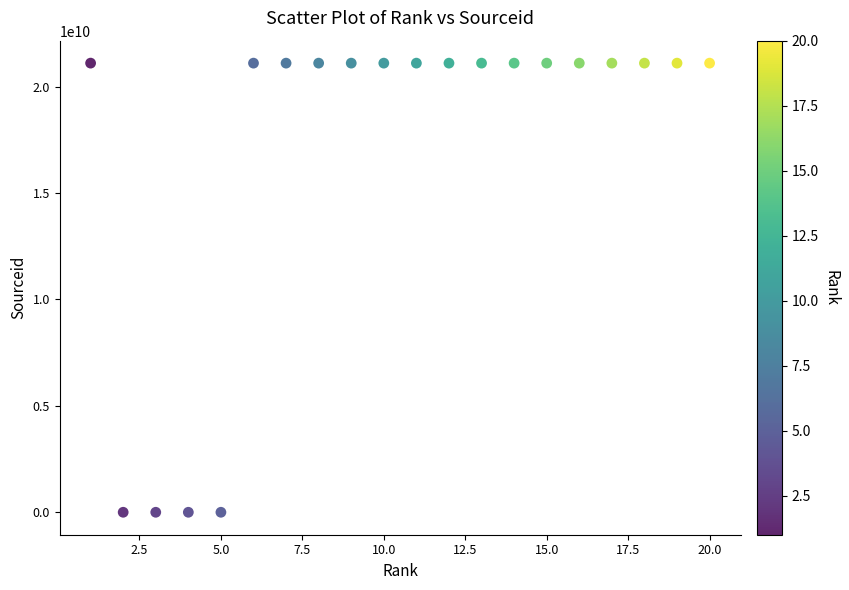

What is the range of Y values (max minus min)?

21101052575